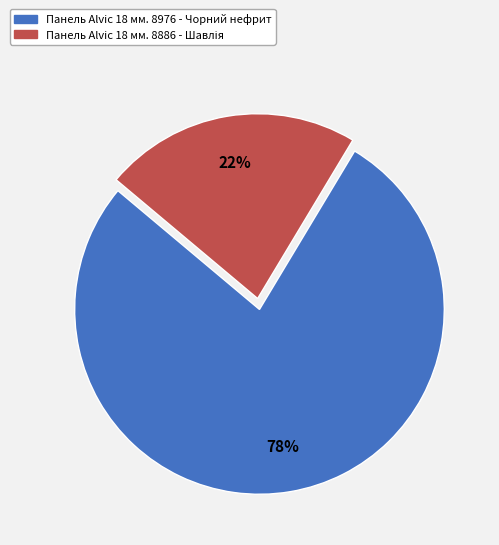

Which category has the biggest portion of the pie?

Панель Alvic 18 мм. 8976 - Чорний нефрит